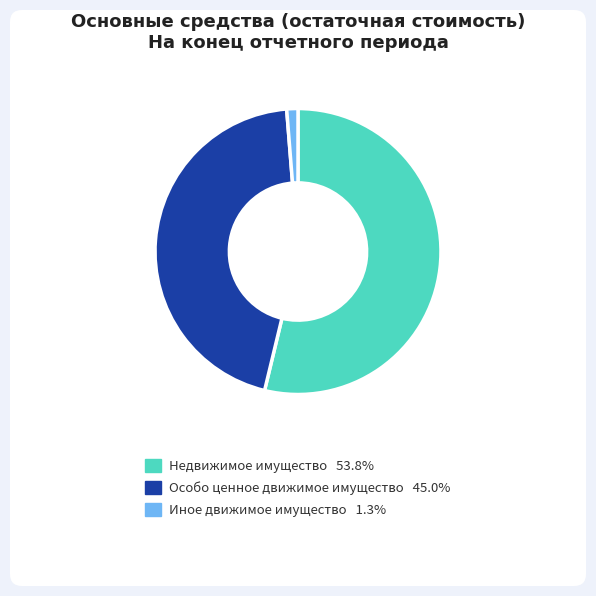

Between Иное движимое имущество and Недвижимое имущество, which is larger?

Недвижимое имущество